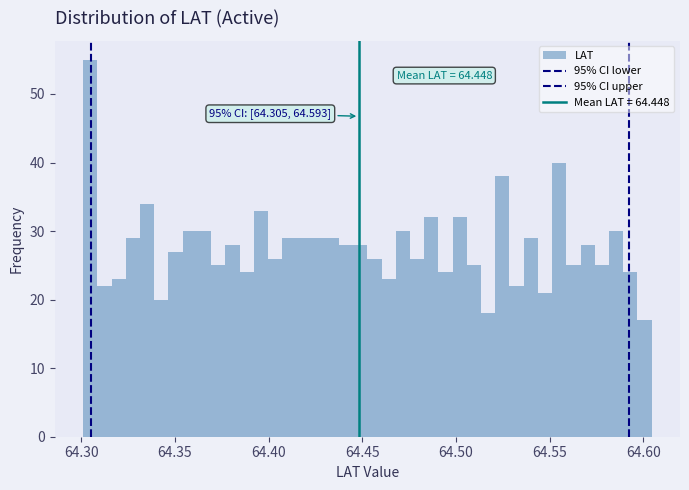

Read against the x-axis, roughly where is the centre of the tallest bar?

64.305